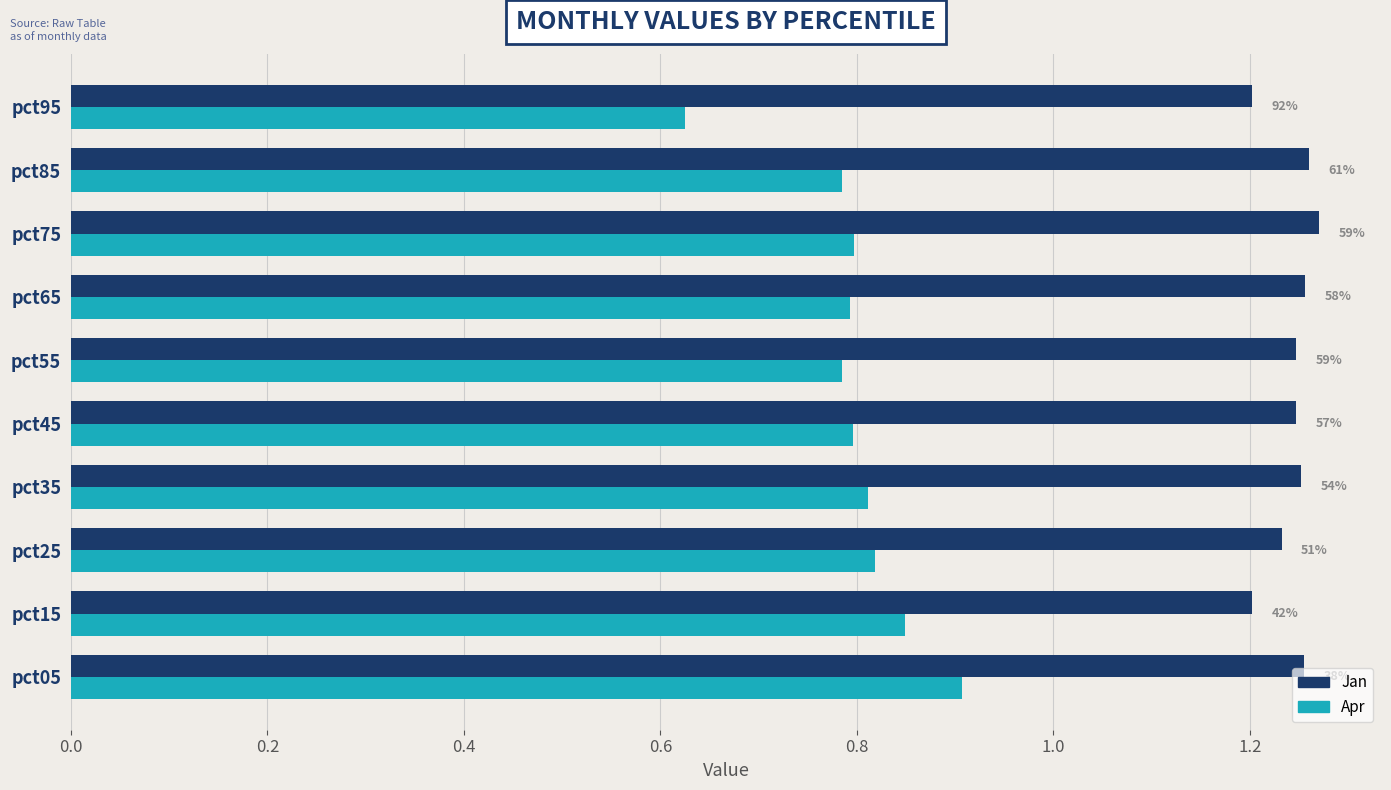

What are all the series names shown in the legend?

Jan, Apr